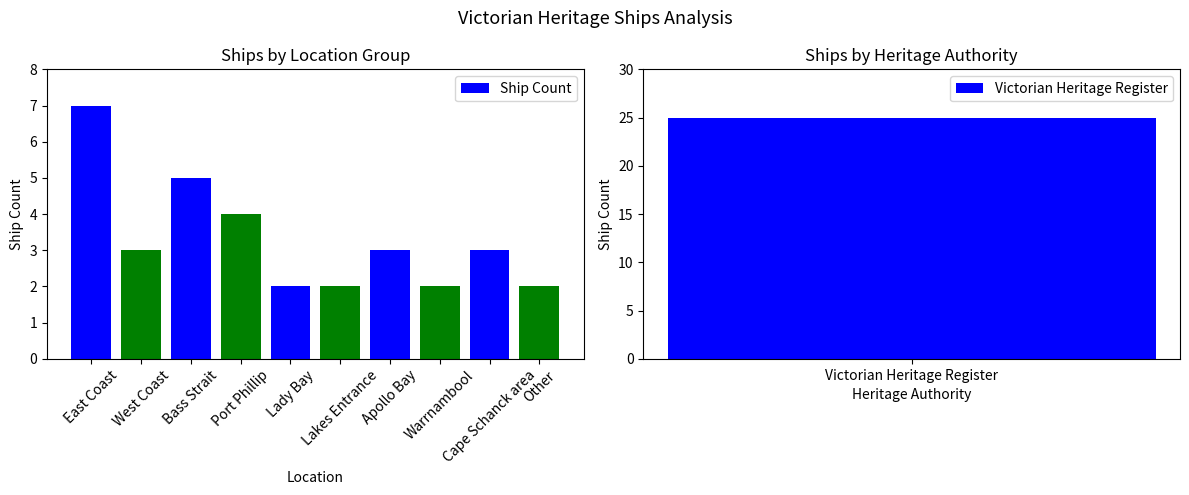

Reading left to right, what are all the values shown in this chart?

7	3	5	4	2	2	3	2	3	2